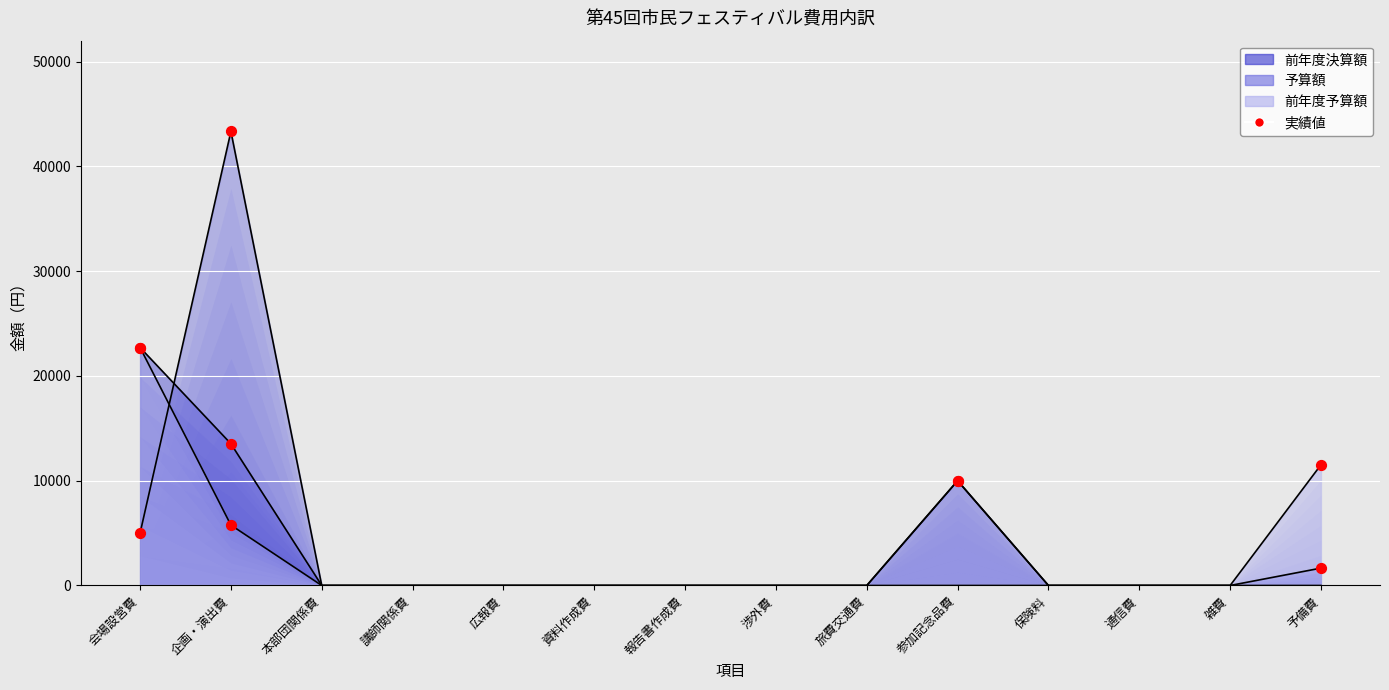

What is the total value across all series at 会場設営費?

50424